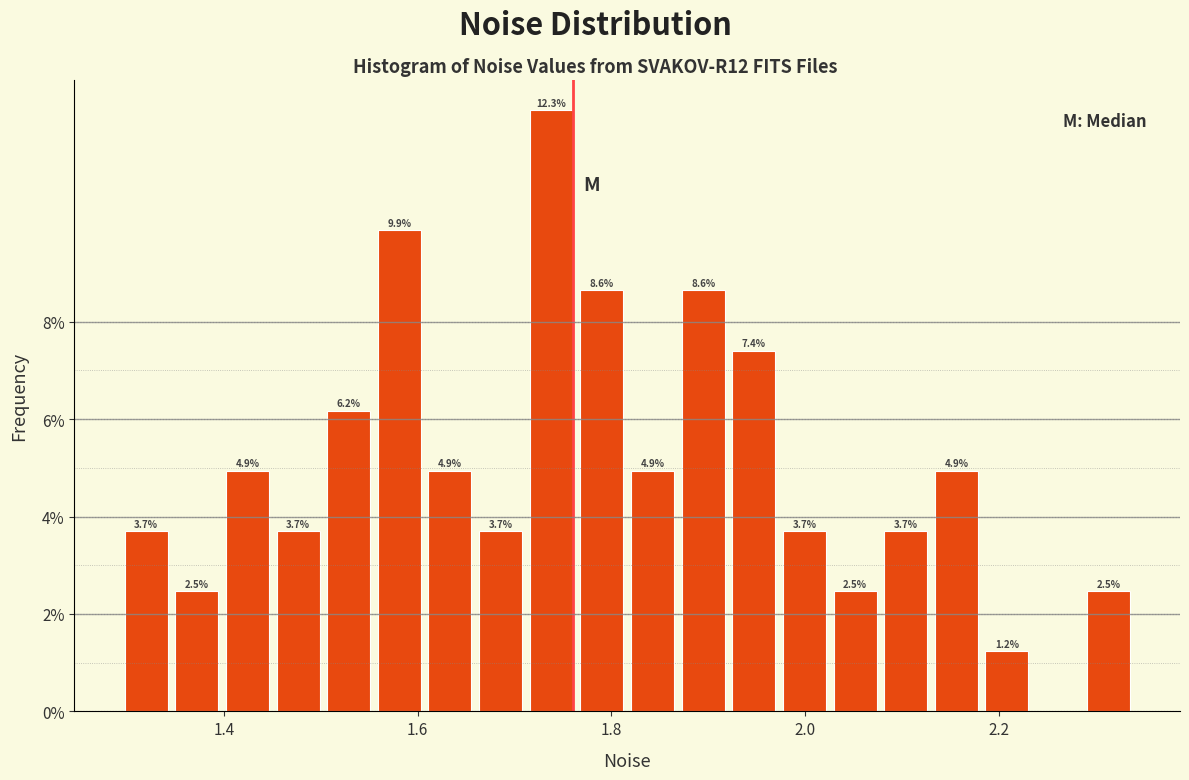

Read against the x-axis, roughly where is the centre of the tallest bar?

1.74